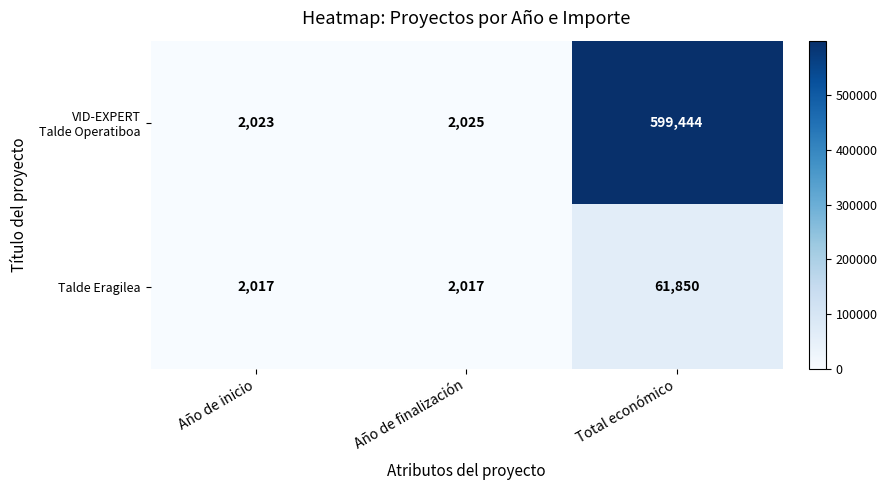

Is it true that Talde Eragilea equals 3187 at Año de finalización?

False